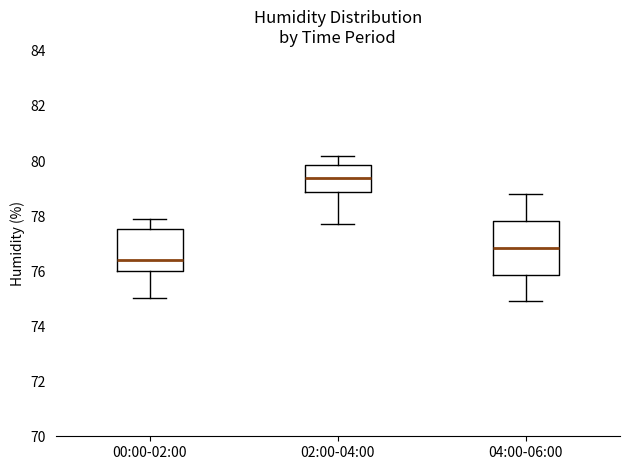

Comparing the boxes themselves (not the whiskers), which one is the tallest?

04:00-06:00